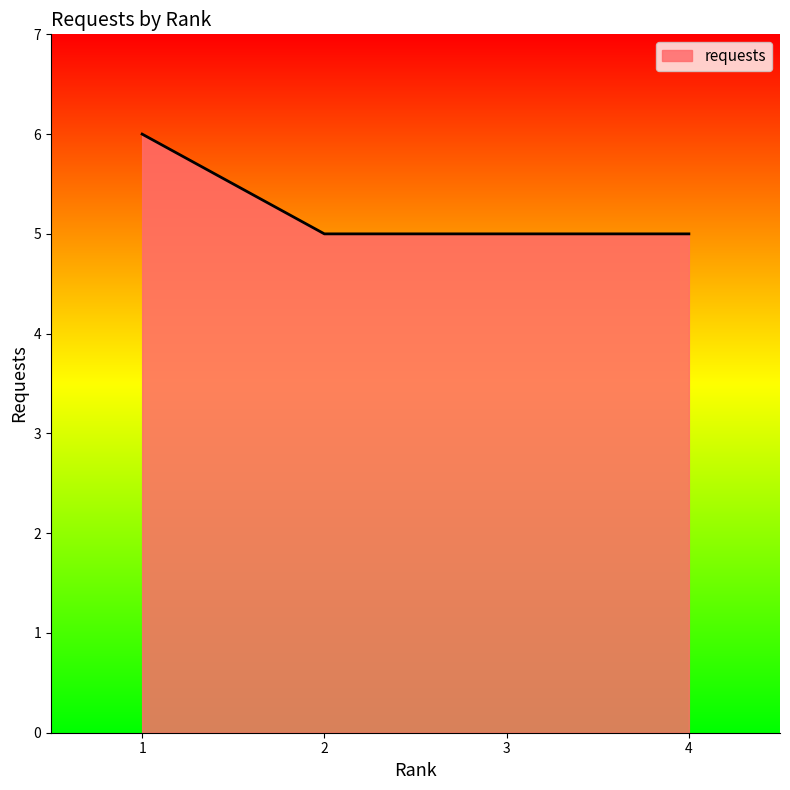

What is the greatest value displayed?

6